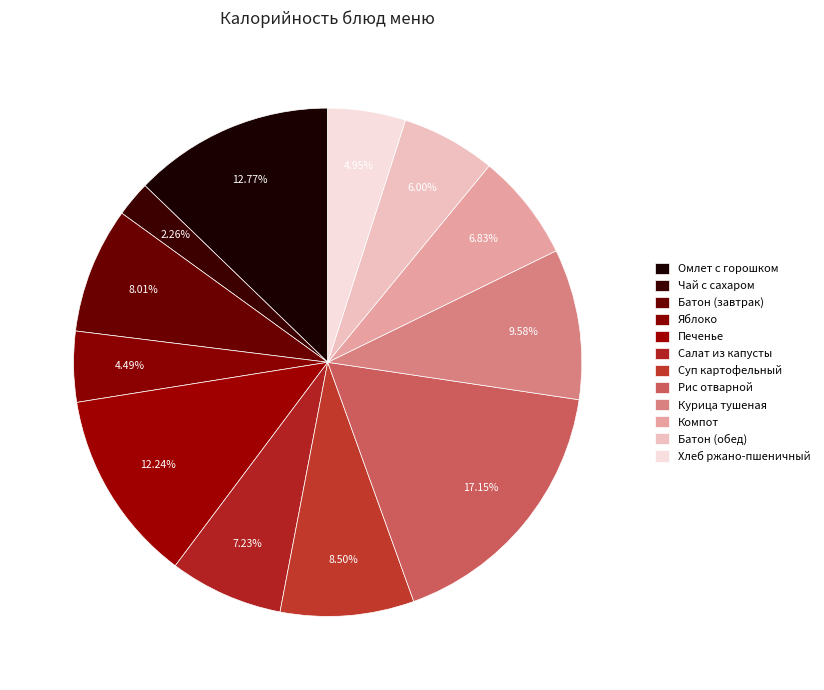

How many segments does this pie chart have?

12